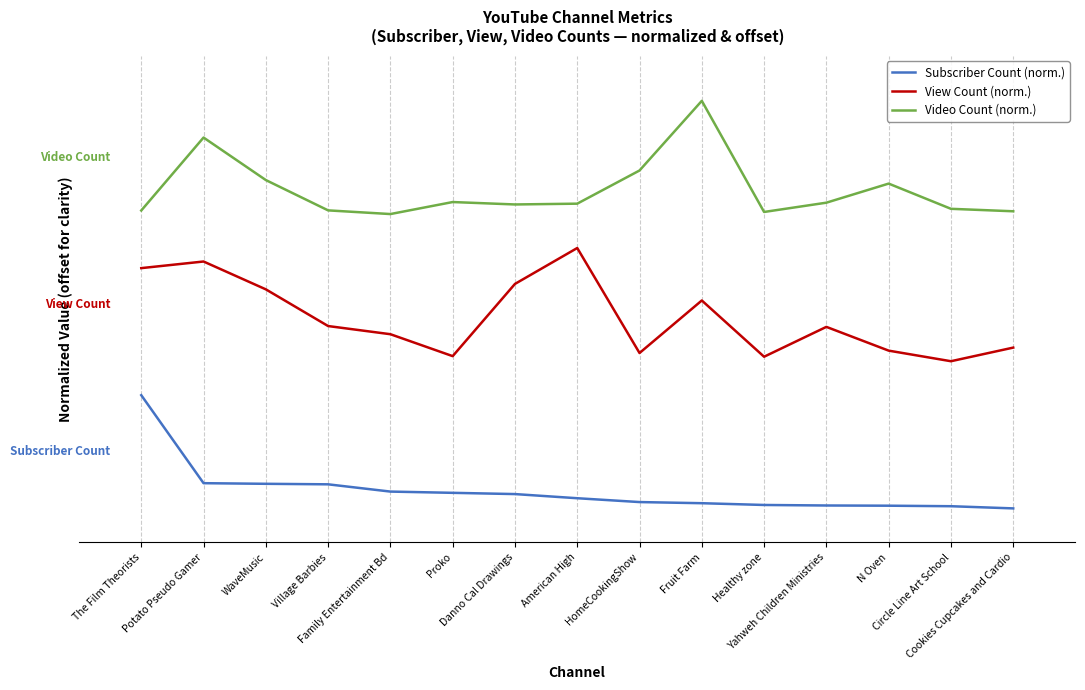

True or false: Subscriber Count (norm.) and Video Count (norm.) intersect in this chart.

False